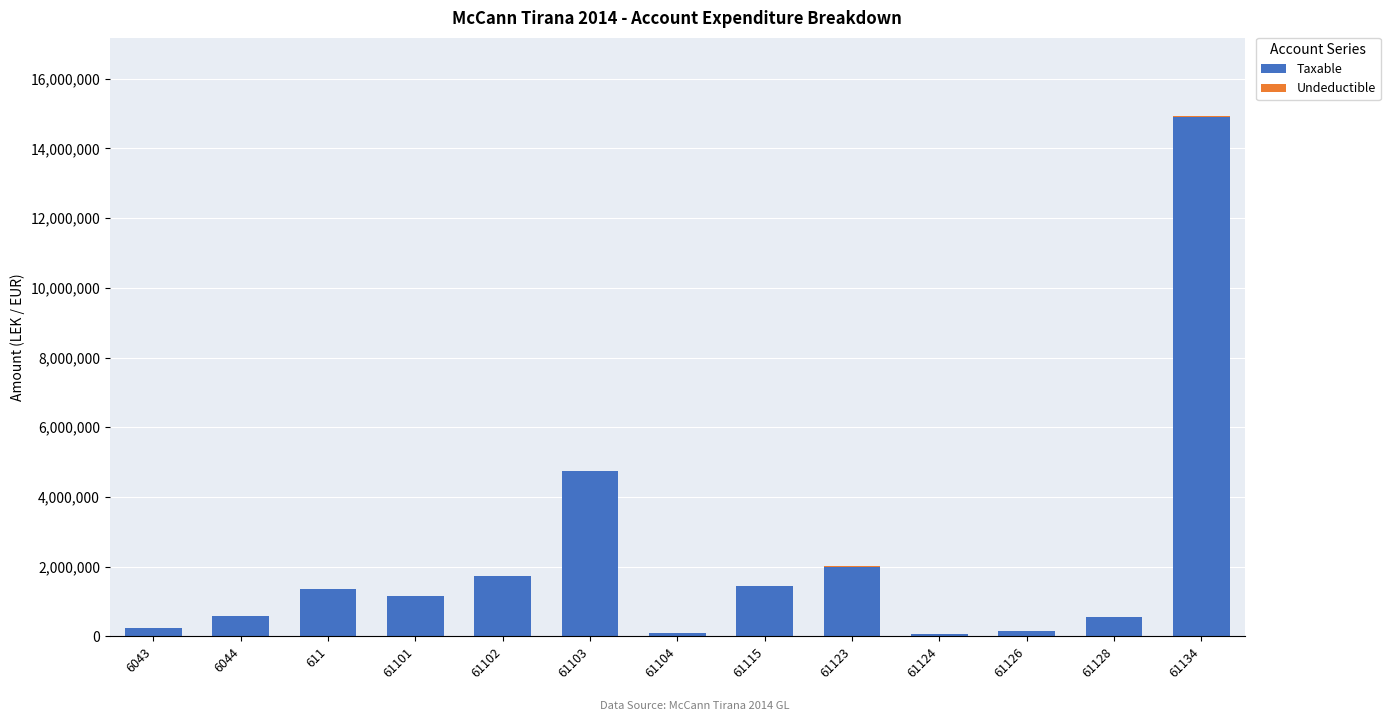

The value of Taxable at 61123 is 886124.9. True or false?

False